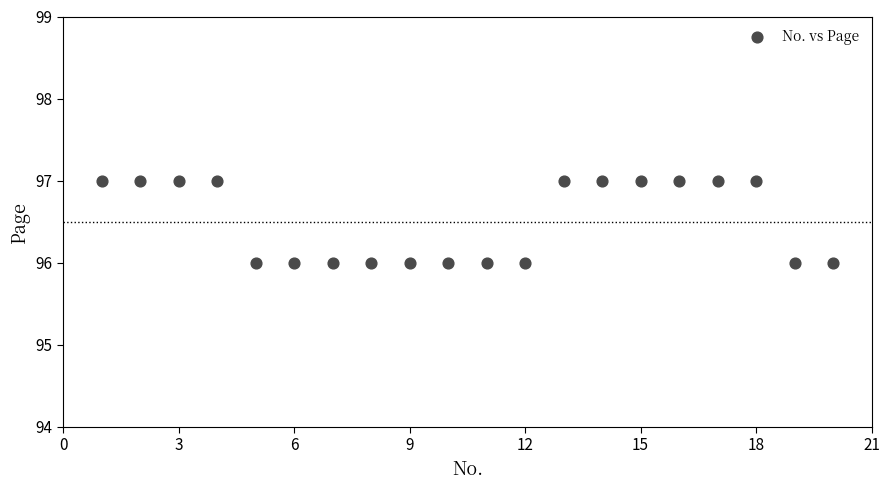

What is the range of X values (max minus min)?

19